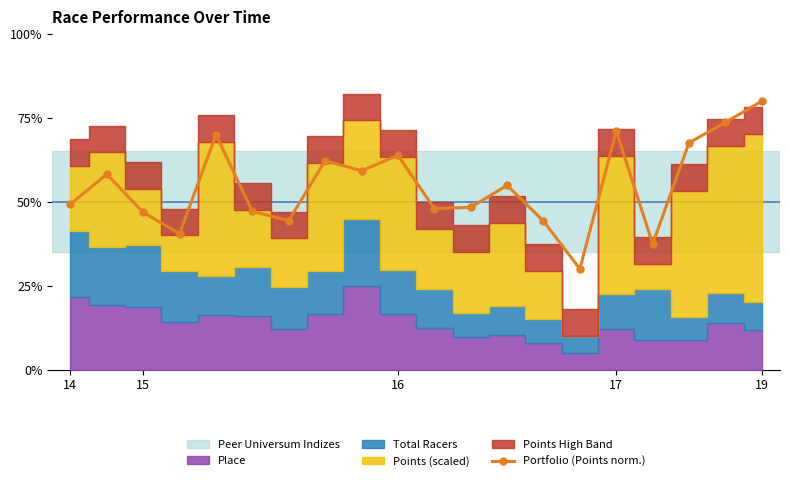

Does the chart have visible grid lines?

No